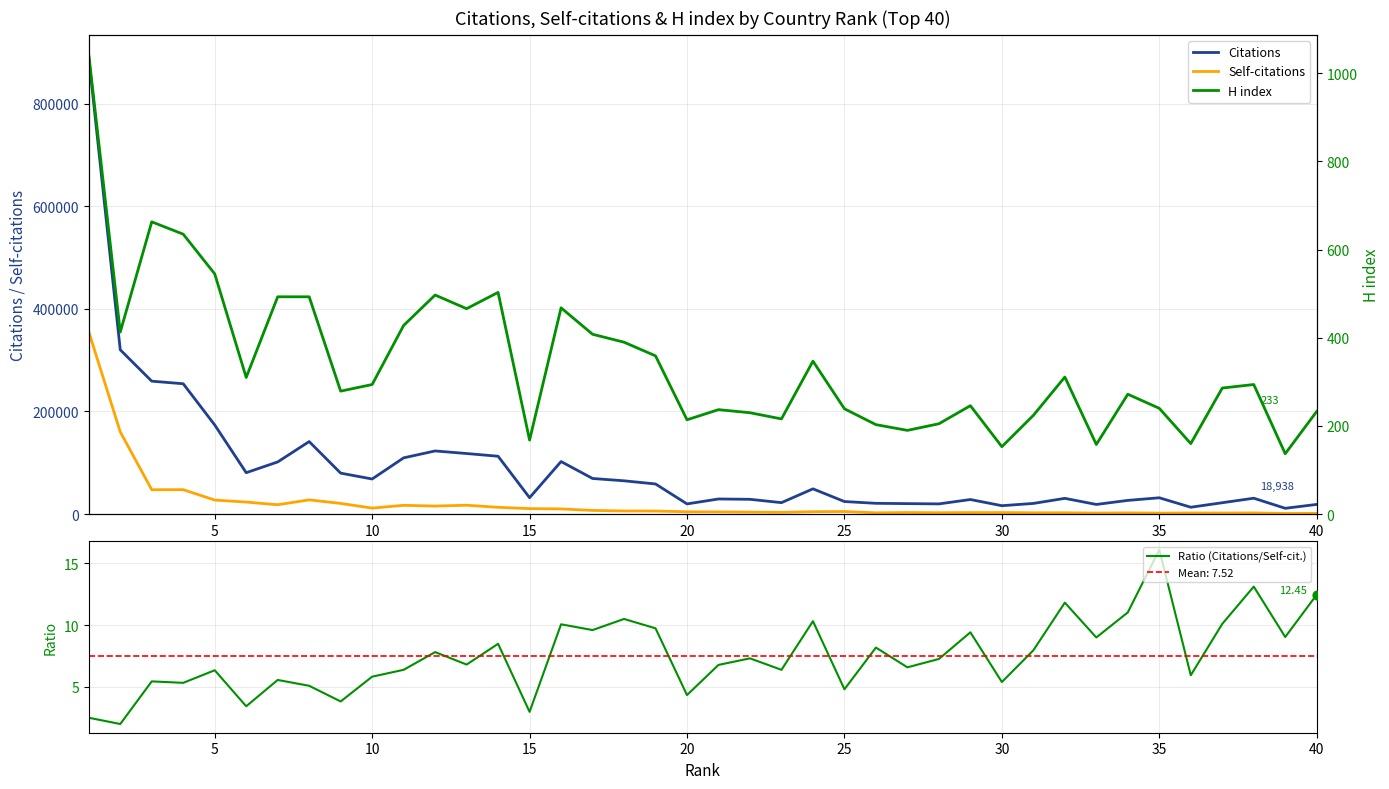

Which series contains the lowest Y value?

Ratio (Citations/Self-cit.)